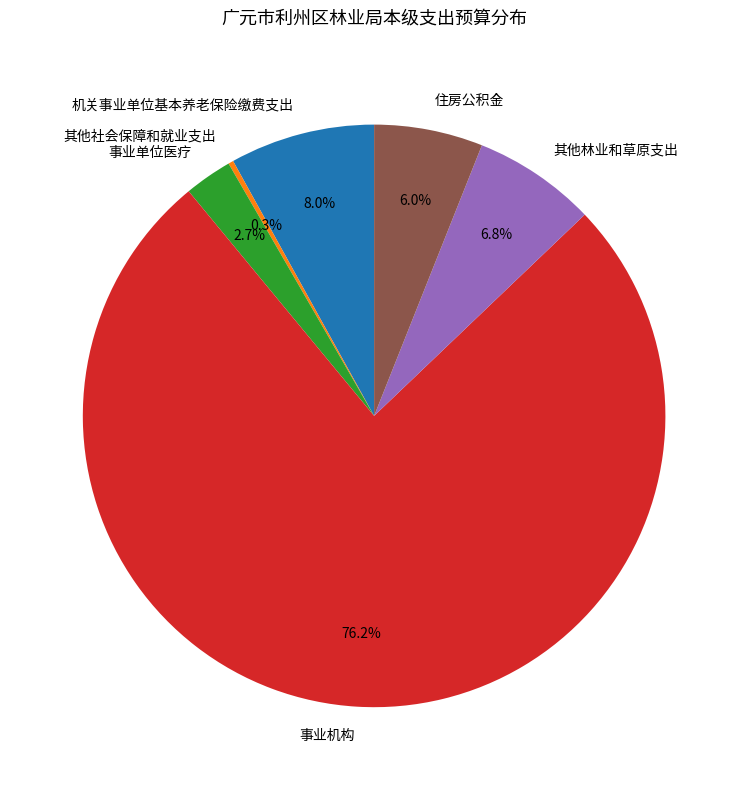

To the nearest percent, what is the difference between the largest and smallest slice percentages?

76%